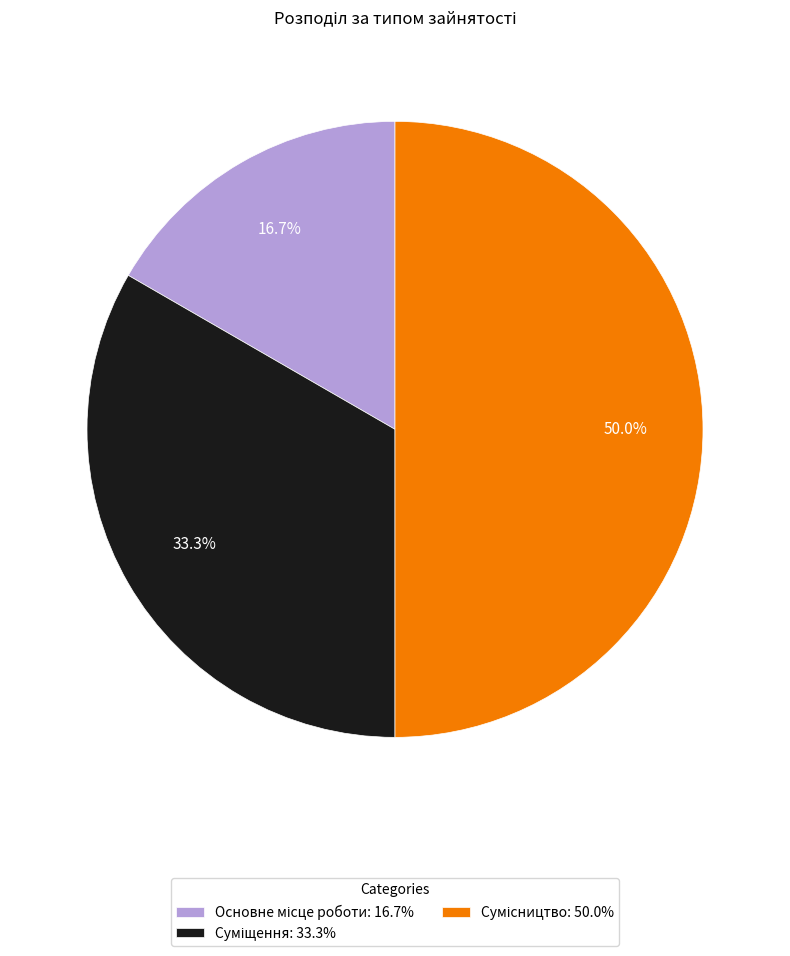

How many segments does this pie chart have?

3